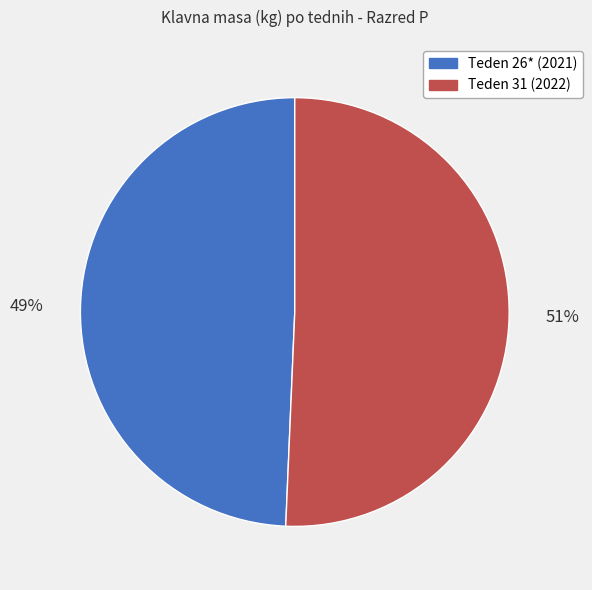

Which slice is the largest?

Teden 31 (2022)